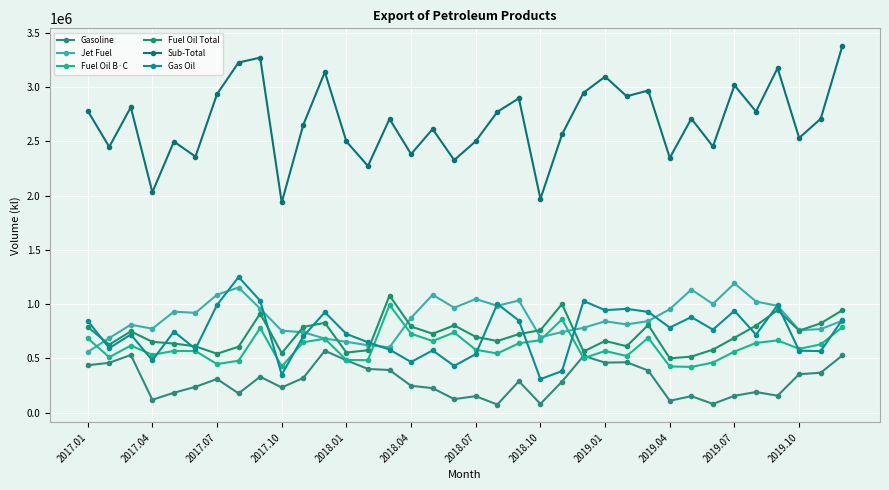

How many values in the Fuel Oil Total series are below 724117?

18